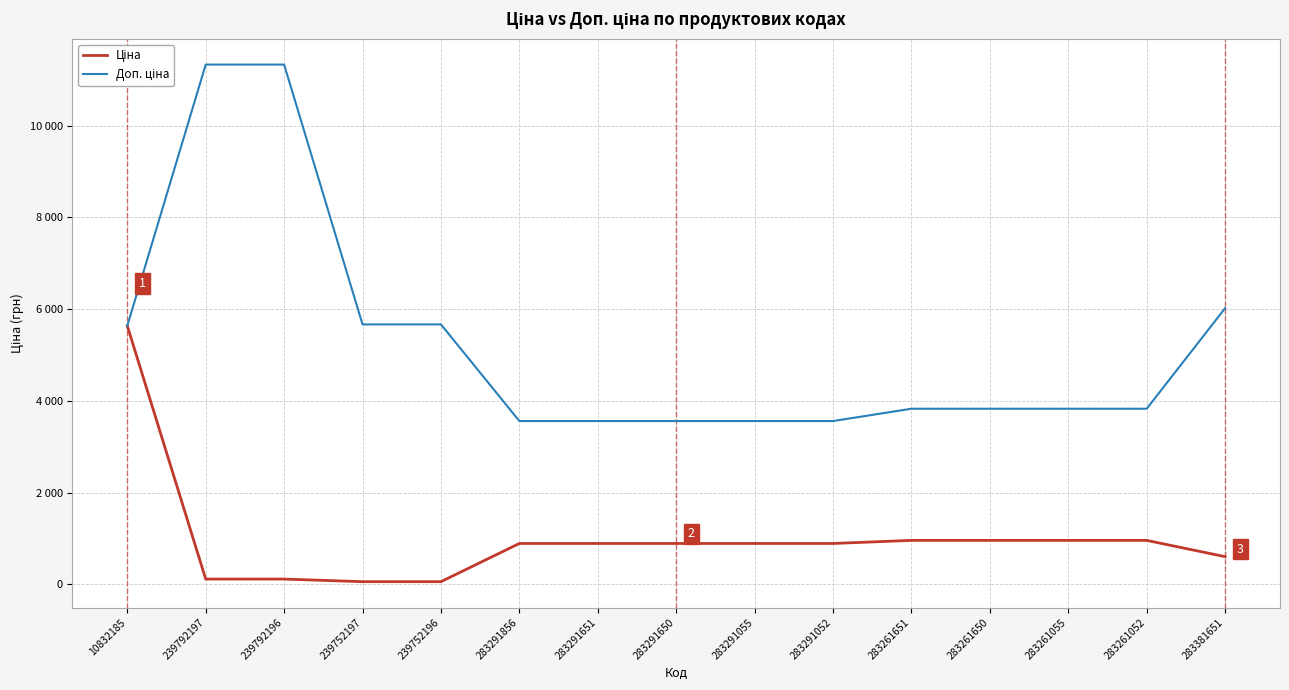

Reading left to right, transcribe all the data shown in this chart.

Ціна: 10832185=5636.0	239792197=113.3	239792196=113.3	239752197=56.7	239752196=56.7	283291856=889.9	283291651=889.9	283291650=889.9	283291055=889.9	283291052=889.9	283261651=957.1	283261650=957.1	283261055=957.1	283261052=957.1	283381651=602.1
Доп. ціна: 10832185=5636.0	239792197=11334.0	239792196=11334.0	239752197=5667.0	239752196=5667.0	283291856=3559.7	283291651=3559.7	283291650=3559.7	283291055=3559.7	283291052=3559.7	283261651=3828.4	283261650=3828.4	283261055=3828.4	283261052=3828.4	283381651=6020.8